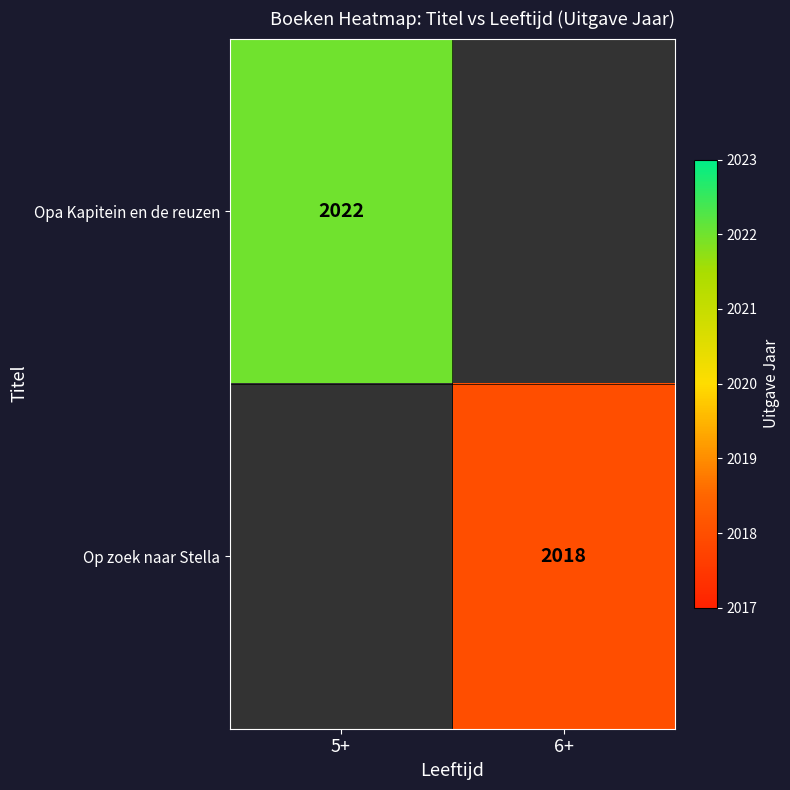

The Op zoek naar Stella series shows 2018 at 6+. True or false?

True